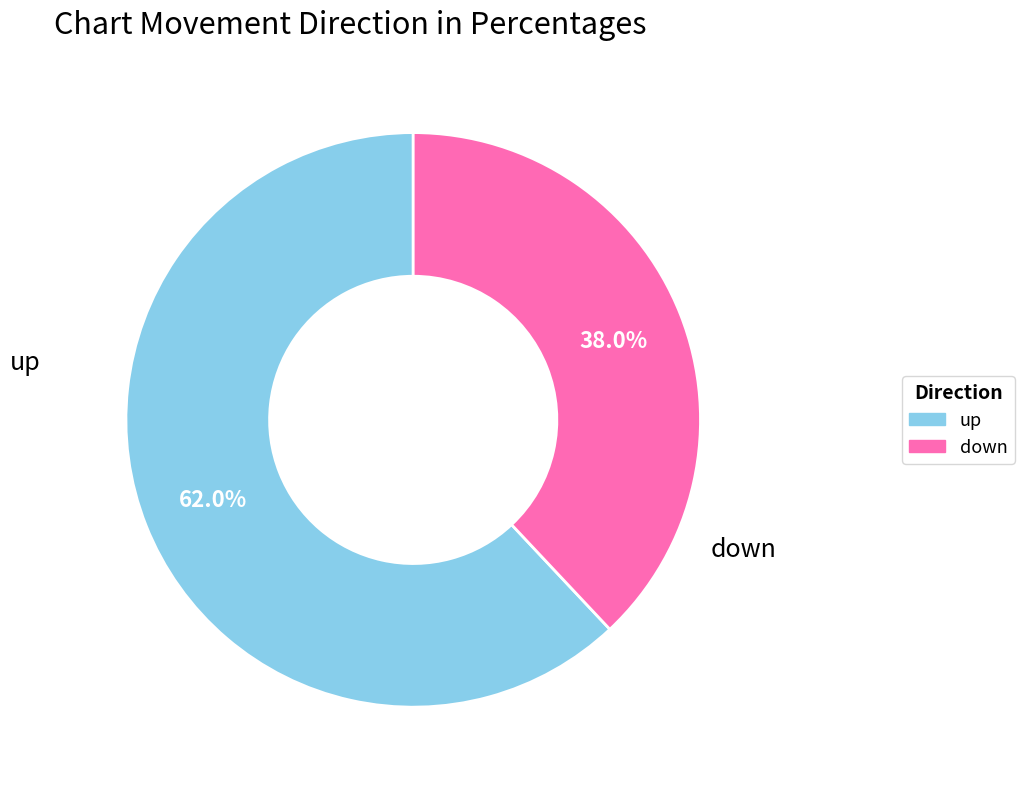

Which slice is the smallest?

down